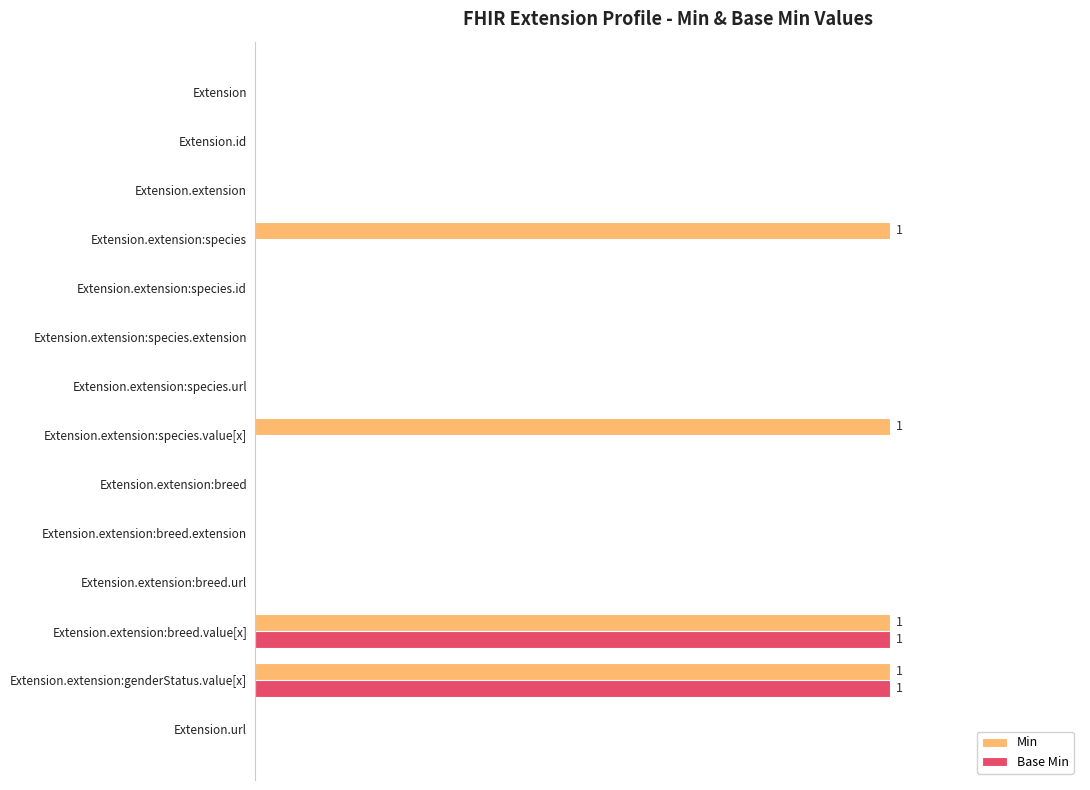

At how many categories does at least one series exceed 0?

4